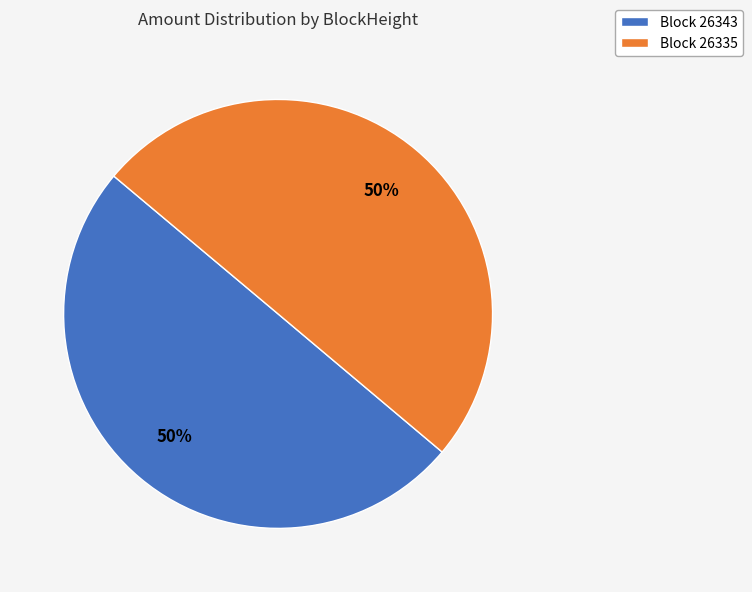

How many segments does this pie chart have?

2